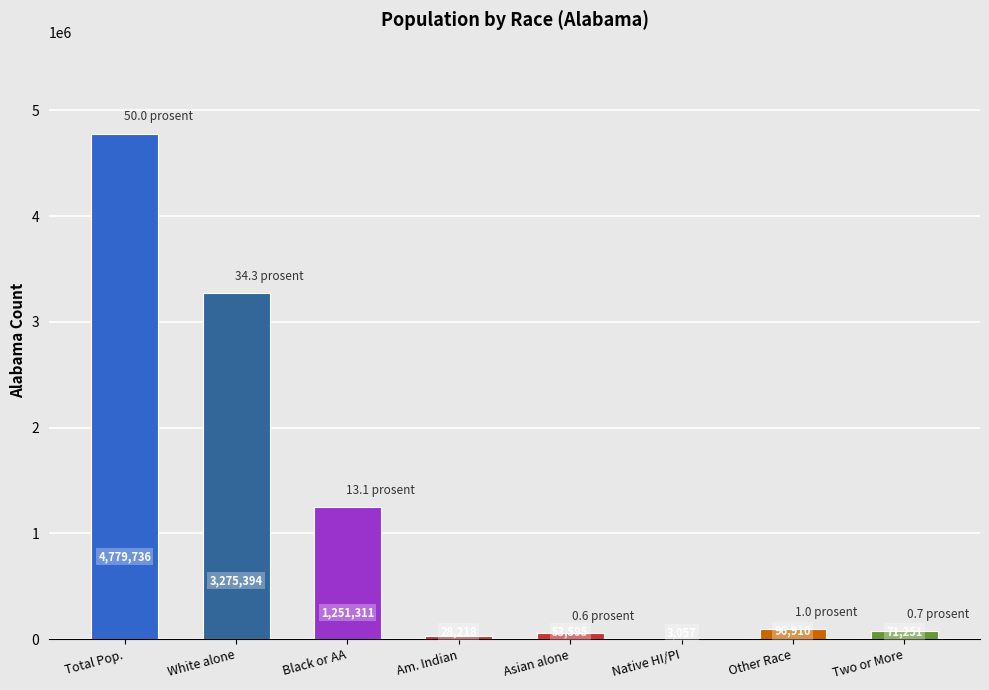

How many distinct data groups are displayed?

1